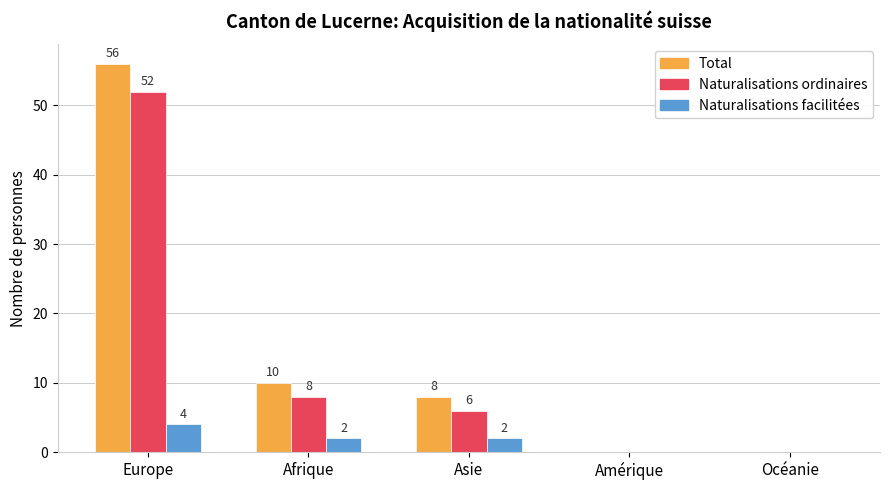

What is the average value of the Total series?

15